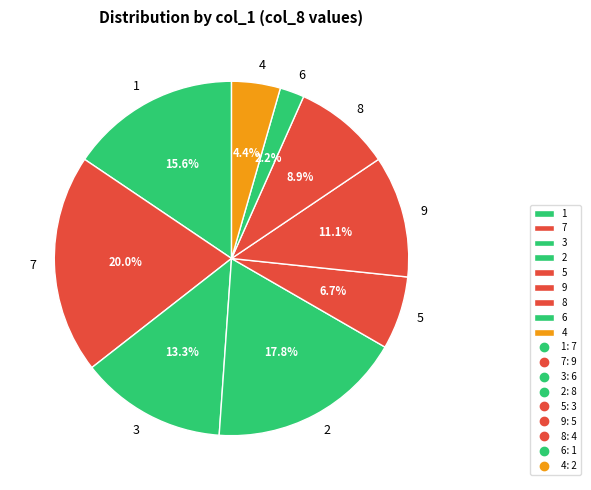

Count the number of slices in the pie.

9